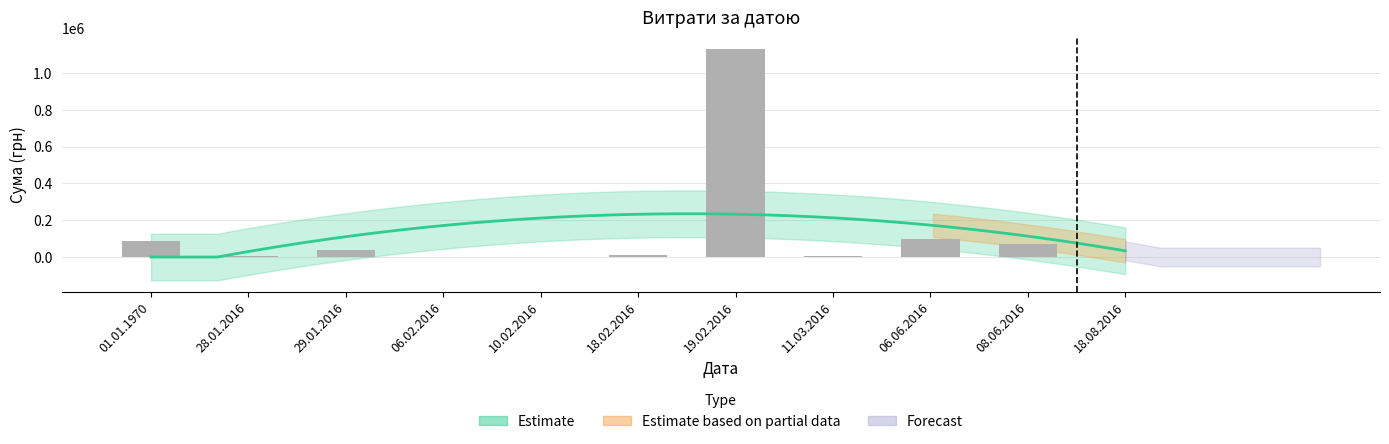

Approximately how many times larger is the value at 18.02.2016 compared to 06.06.2016?

0.1